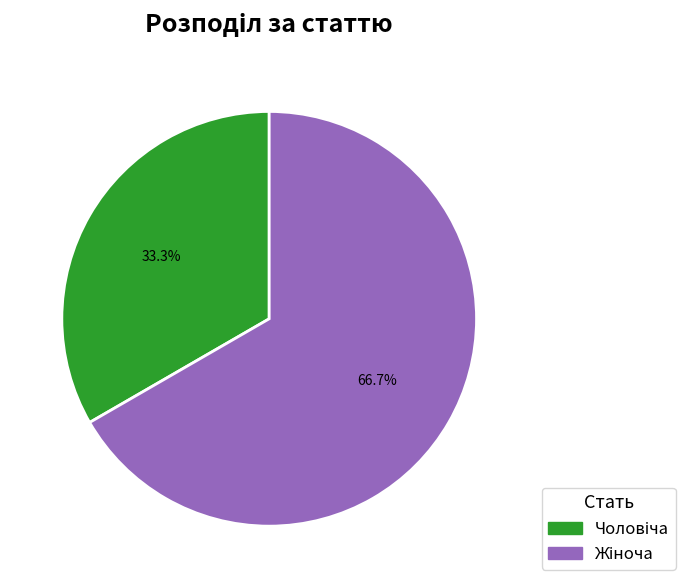

Does any single category account for the majority?

Yes